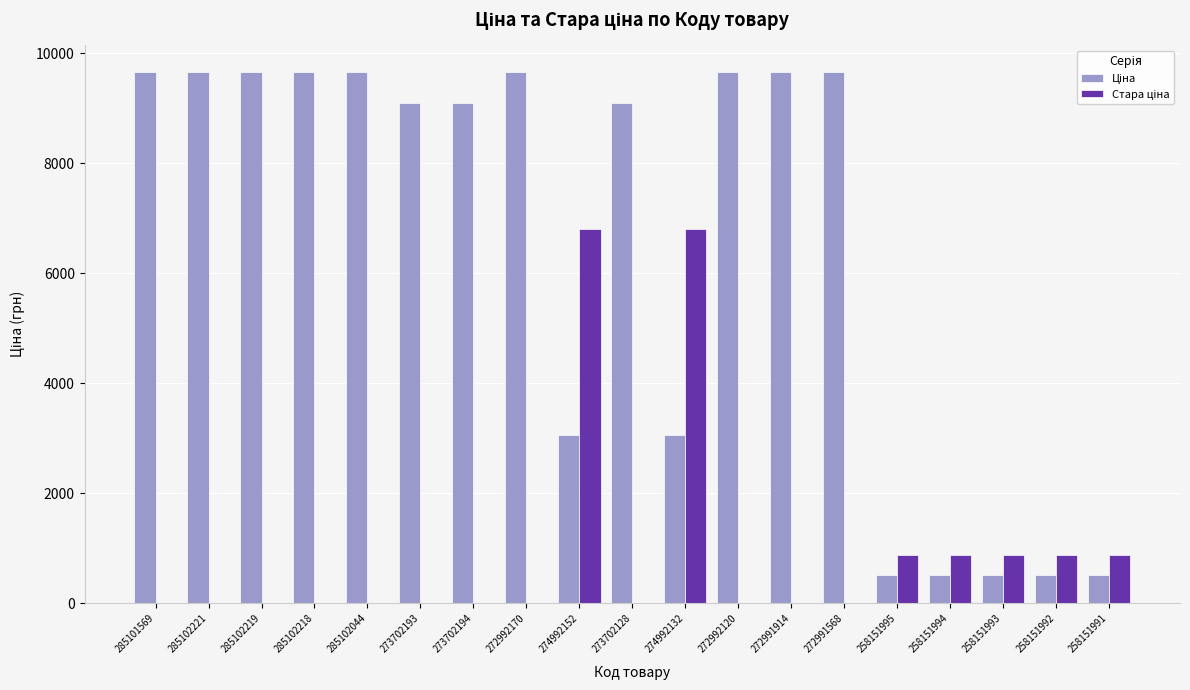

Are the bars grouped side by side (vs. stacked)?

Yes